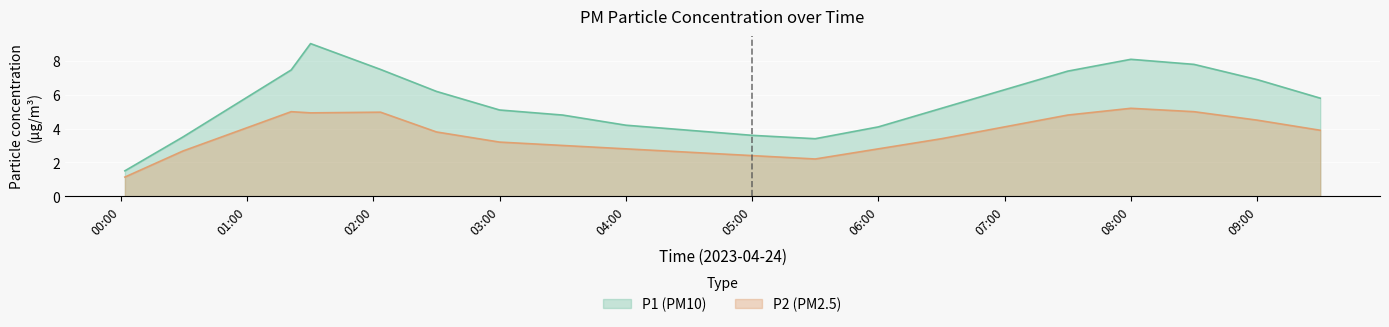

What is the sum of all P2 values?

72.4